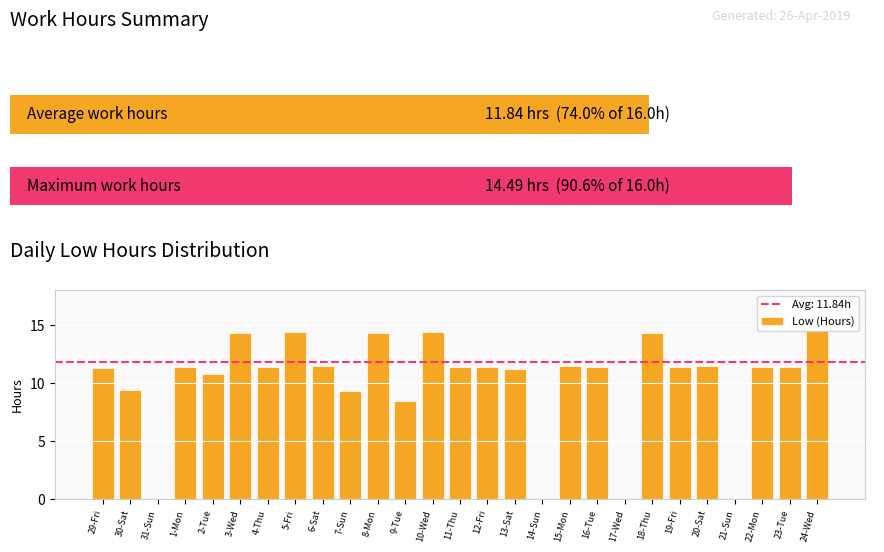

What is the change in value from 6 to 22?

+0.1